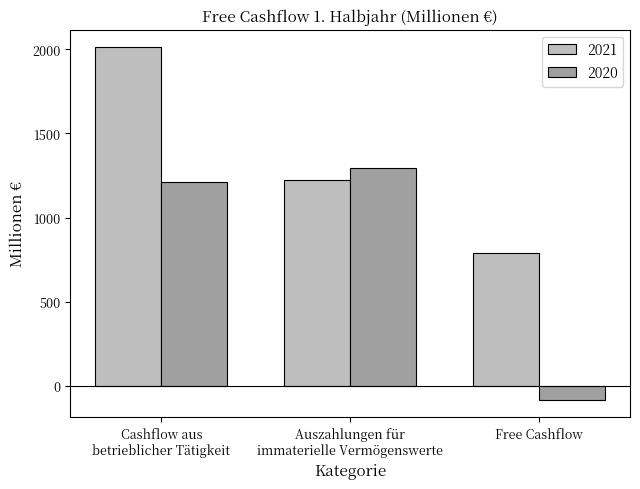

What is the average value of the 2021 series?

1341